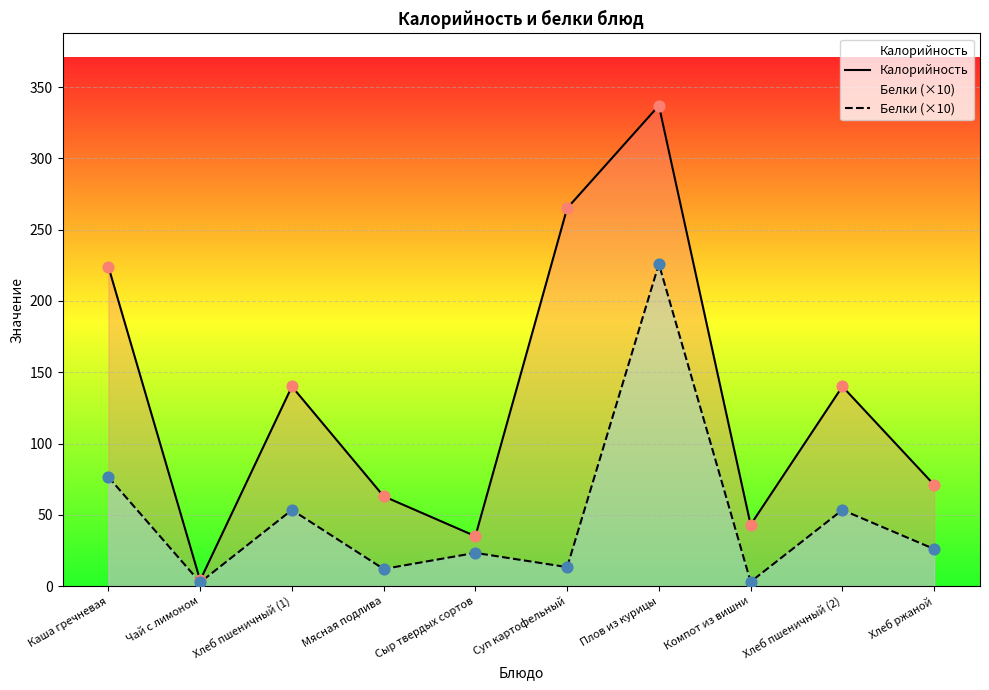

At how many categories does at least one series exceed 129?

5